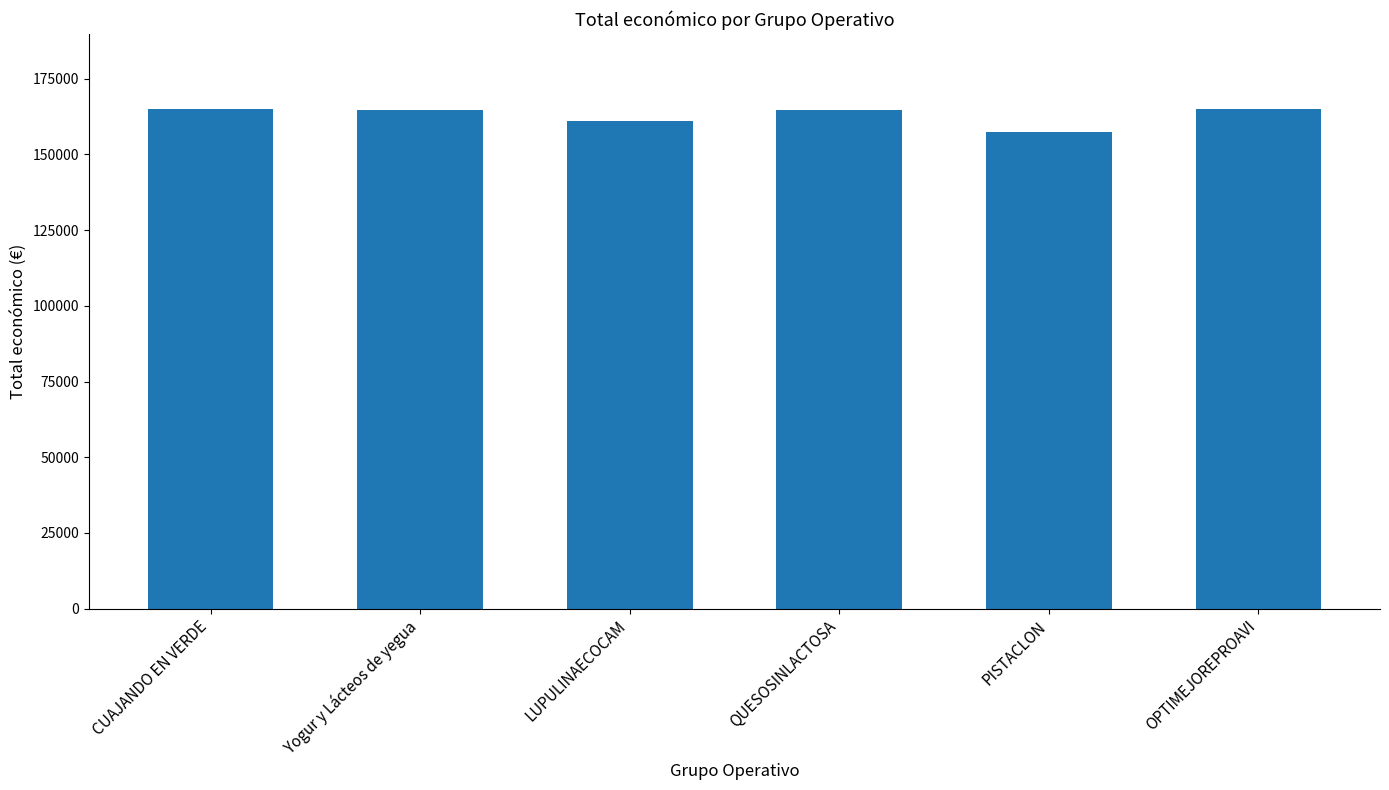

Read the value at Yogur y Lácteos de yegua, to the nearest 50.

164600